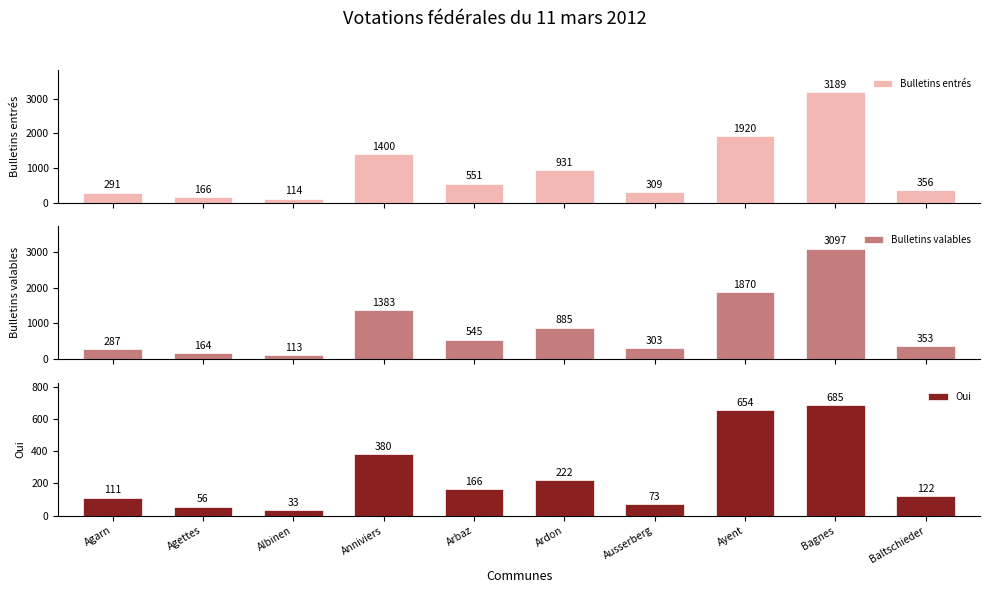

What is the difference between the second highest and minimum values in the Bulletins entrés series?

1806